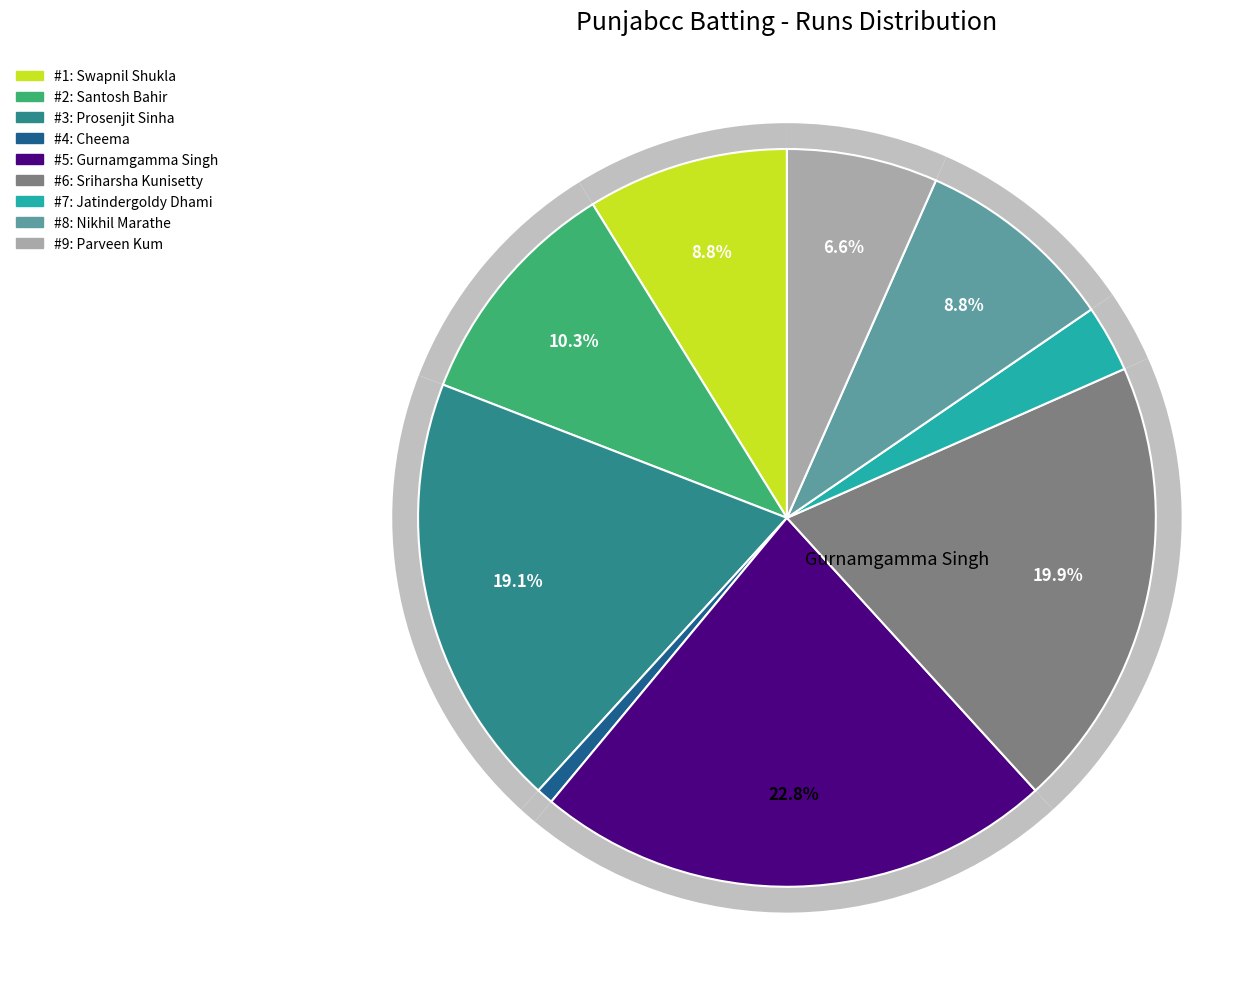

To the nearest percent, what percentage of the pie is Swapnil Shukla?

9%